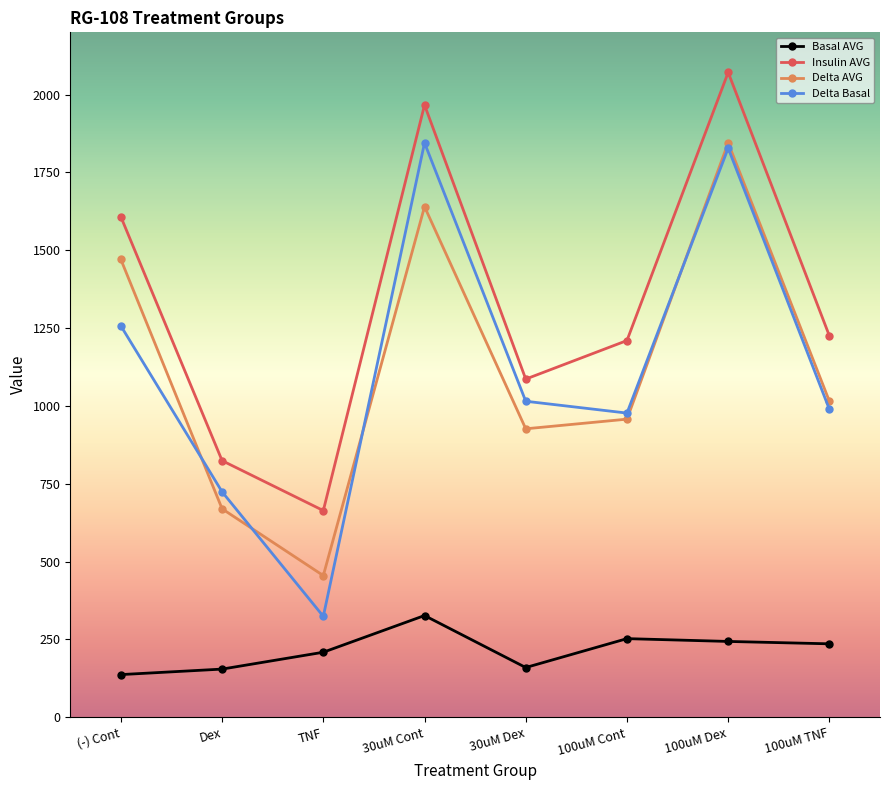

Is it true that Insulin AVG equals 1607.3 at (-) Cont?

True